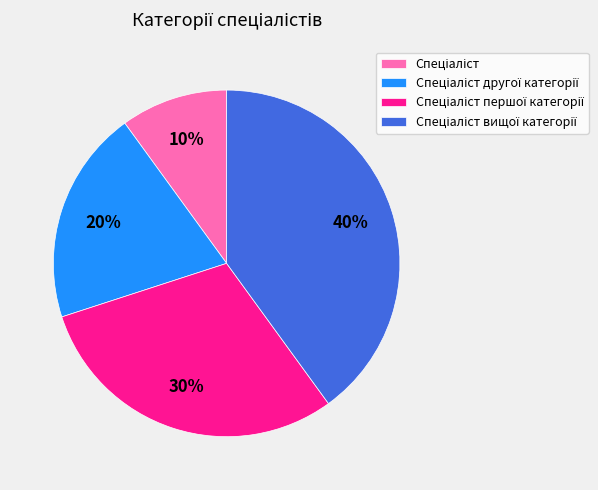

Is there a majority slice in this chart?

No